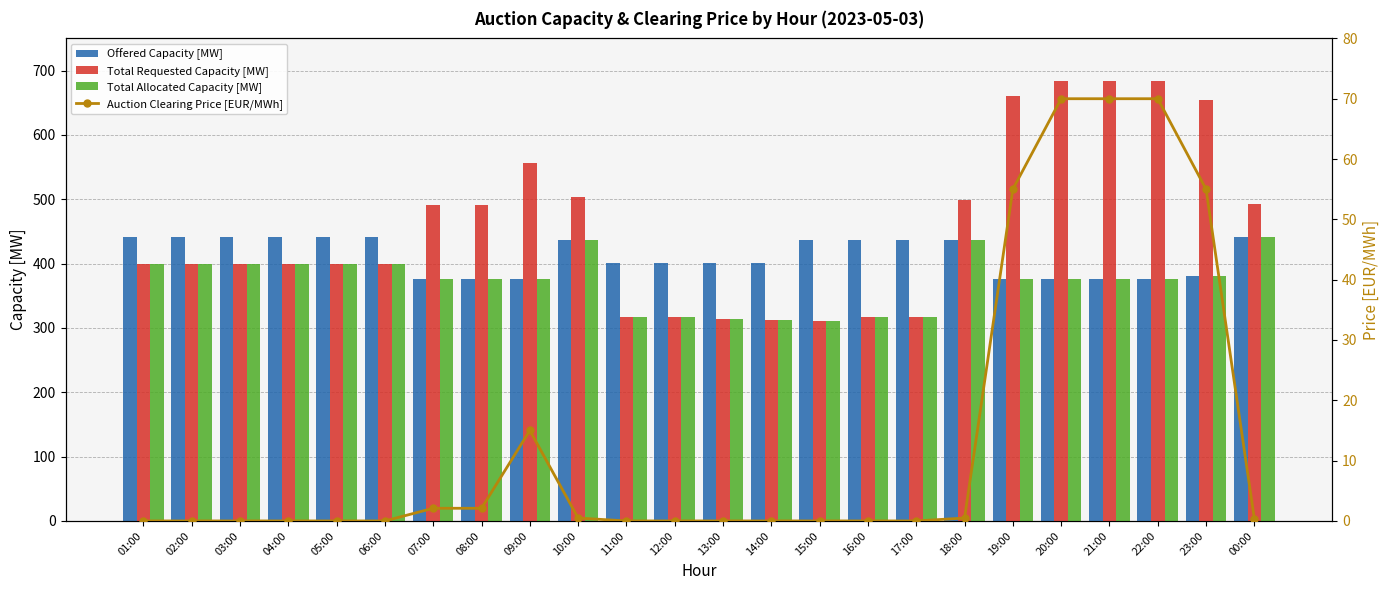

List the labels in order of Auction Clearing Price [EUR/MWh] value, largest first.

20:00, 21:00, 22:00, 19:00, 23:00, 09:00, 07:00, 08:00, 10:00, 18:00, 00:00, 01:00, 02:00, 03:00, 04:00, 05:00, 06:00, 11:00, 12:00, 13:00, 14:00, 15:00, 16:00, 17:00